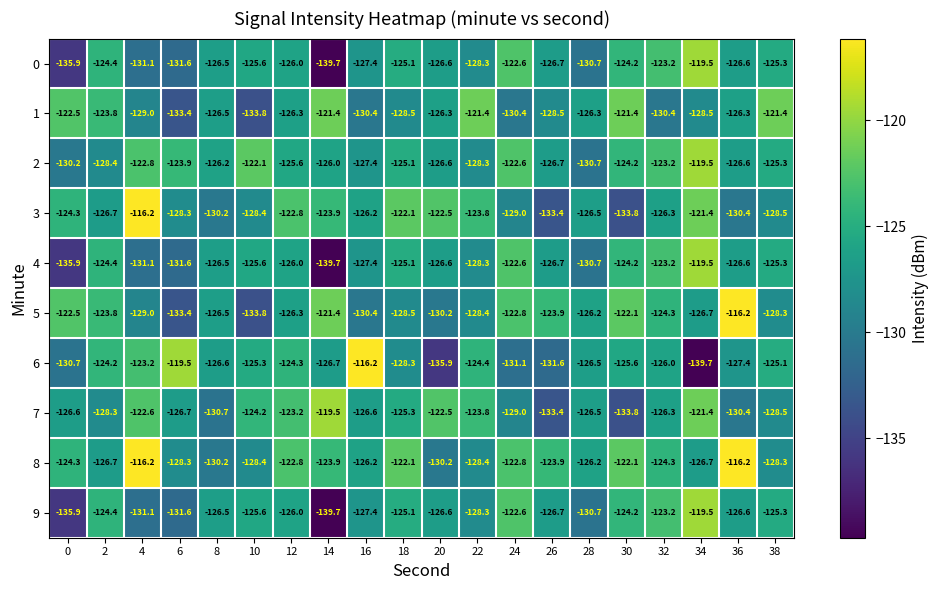

True or false: 9 has a value of -218.6 at 28.

False